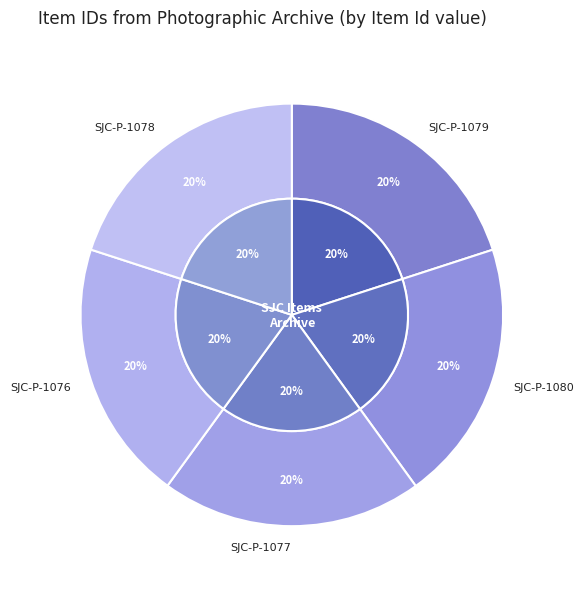

True or false: SJC-P-1077 accounts for 20% of the total.

True